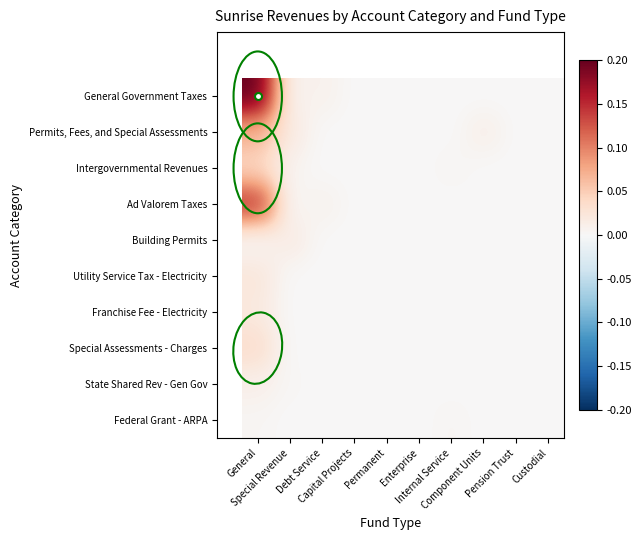

At which category is the sum across all series the highest?

General